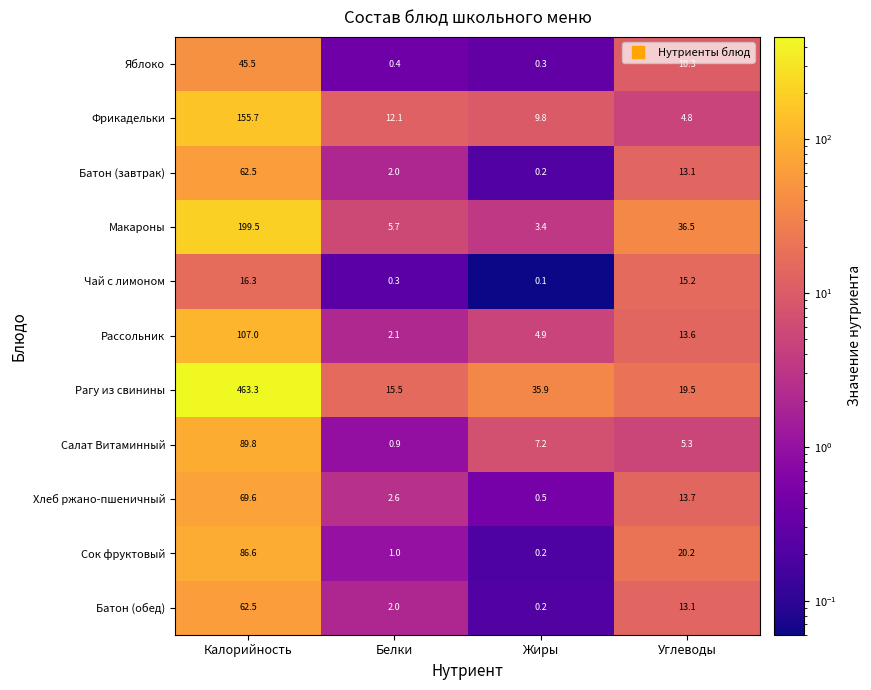

What is the difference between the maximum and minimum values in the Хлеб ржано-пшеничный series?

69.1